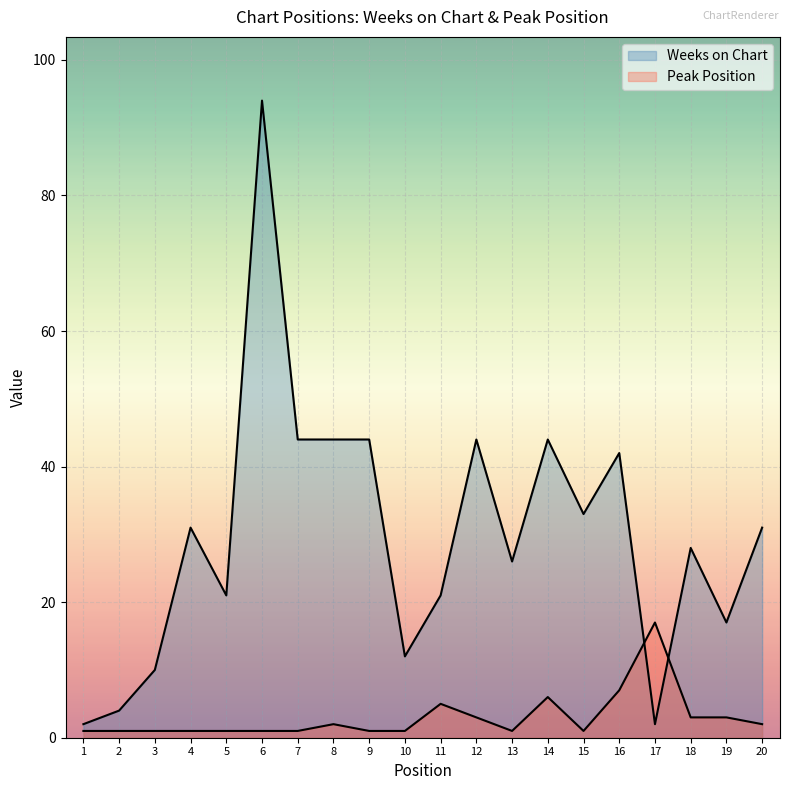

What is the highest value of the Weeks on Chart series?

94